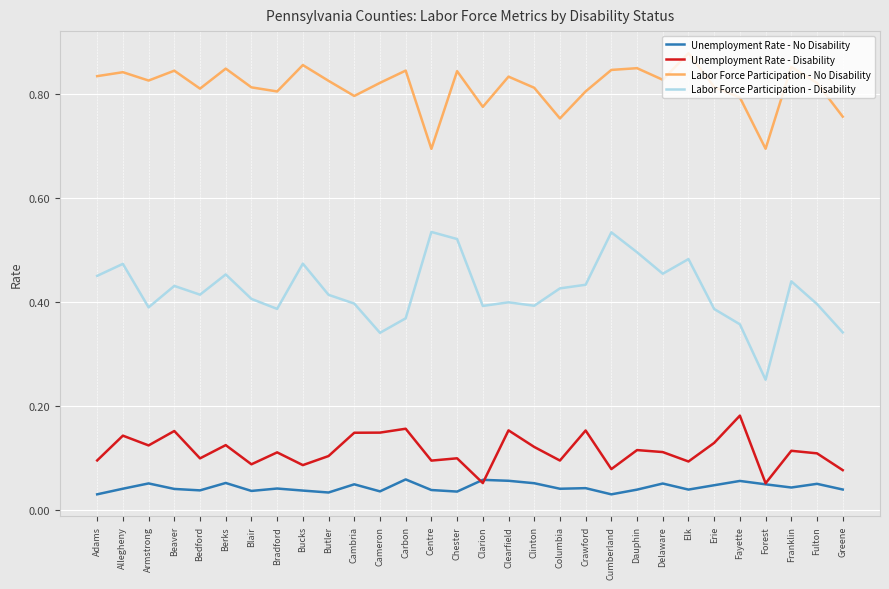

Which label corresponds to the largest value in the chart?

Elk